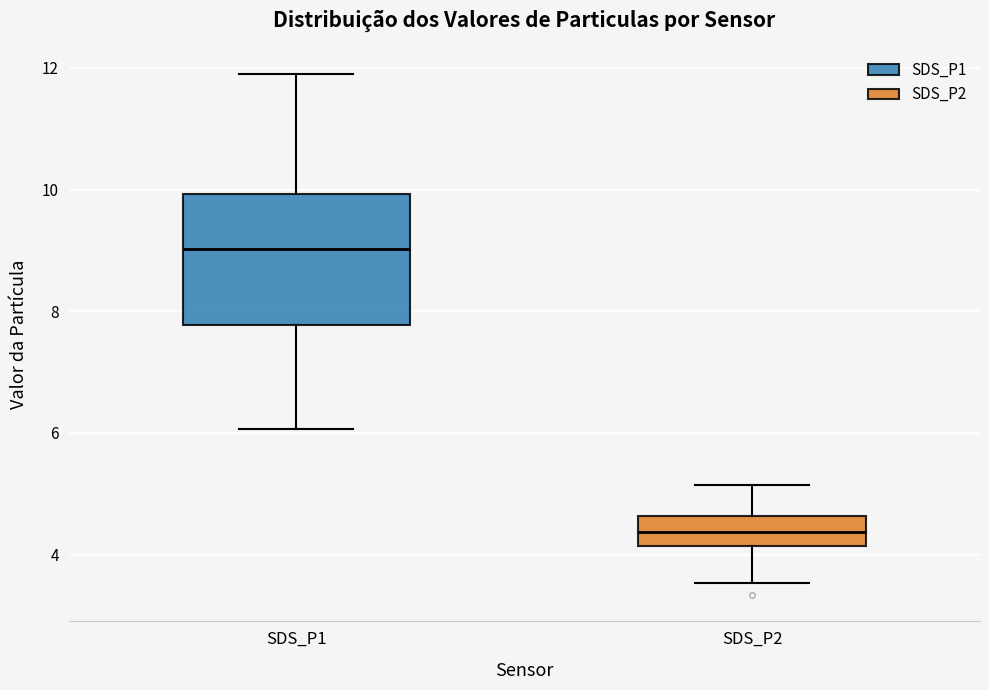

Which box's median line is the lowest?

SDS_P2